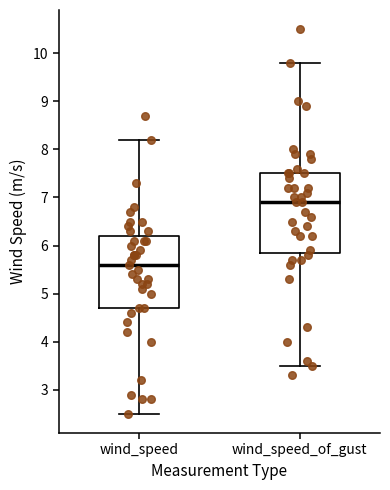

Reading left to right, transcribe this box plot: for each box, give where its median line is, the range the box spans, and where its two whiskers end, as read against the y-axis. The values are not printed on the chart, so give them approximately, as read against the axis.

wind_speed: median 5.6, box 4.7 to 6.2, whiskers 2.5 to 8.2
wind_speed_of_gust: median 6.9, box 5.9 to 7.5, whiskers 3.5 to 9.8